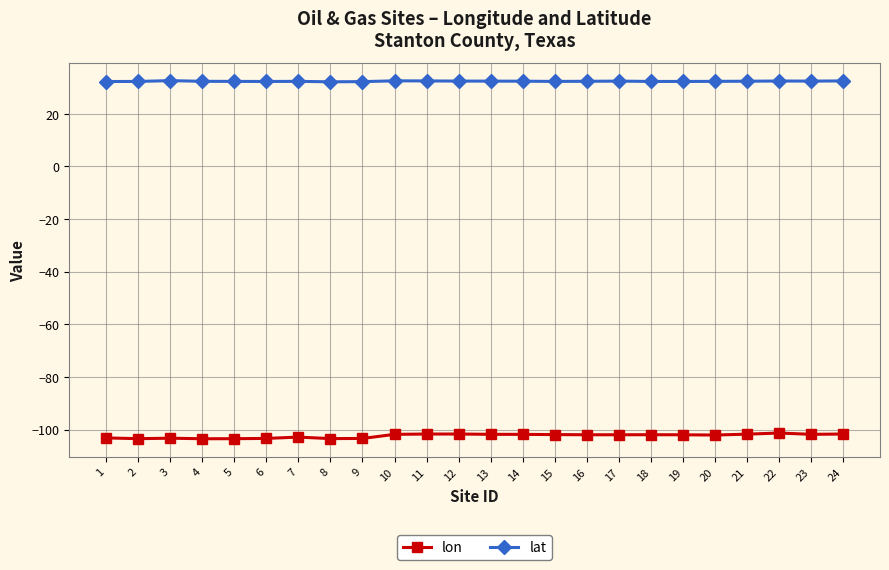

Is the value of lon at 21 greater than the value of lat at 14?

No